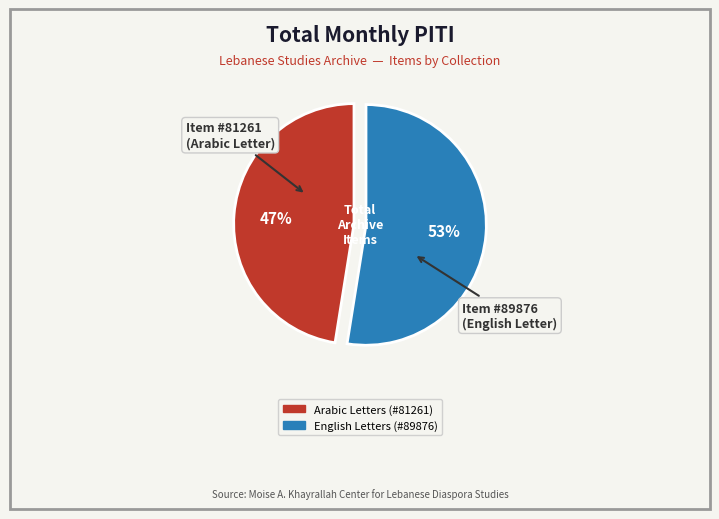

How many slices are in this pie chart?

2